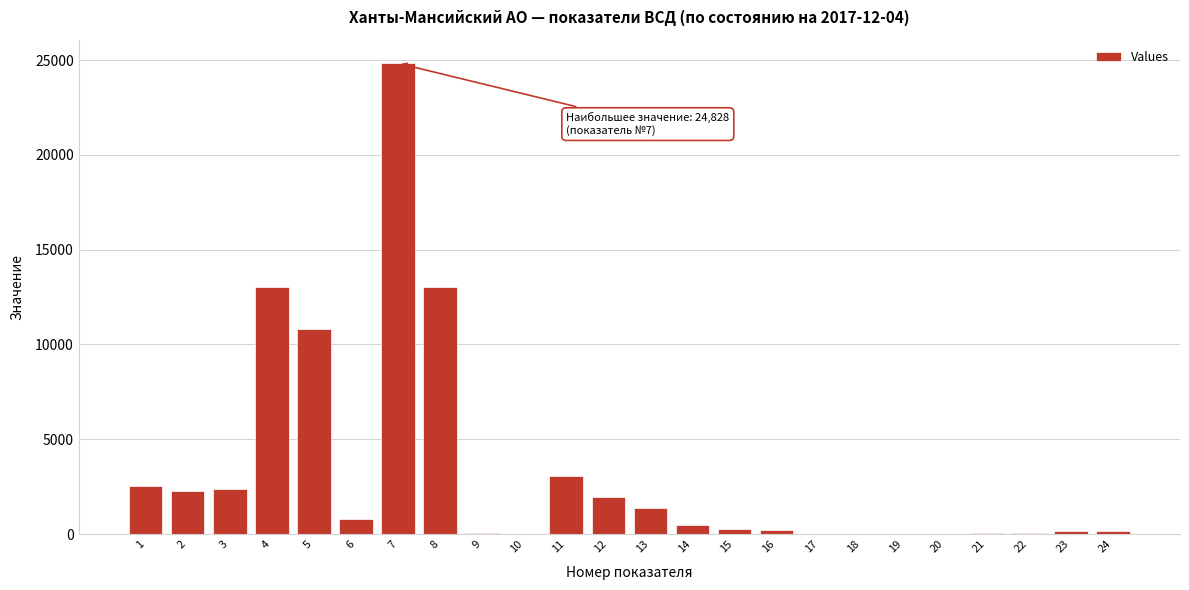

What is the maximum value shown in the chart?

24828